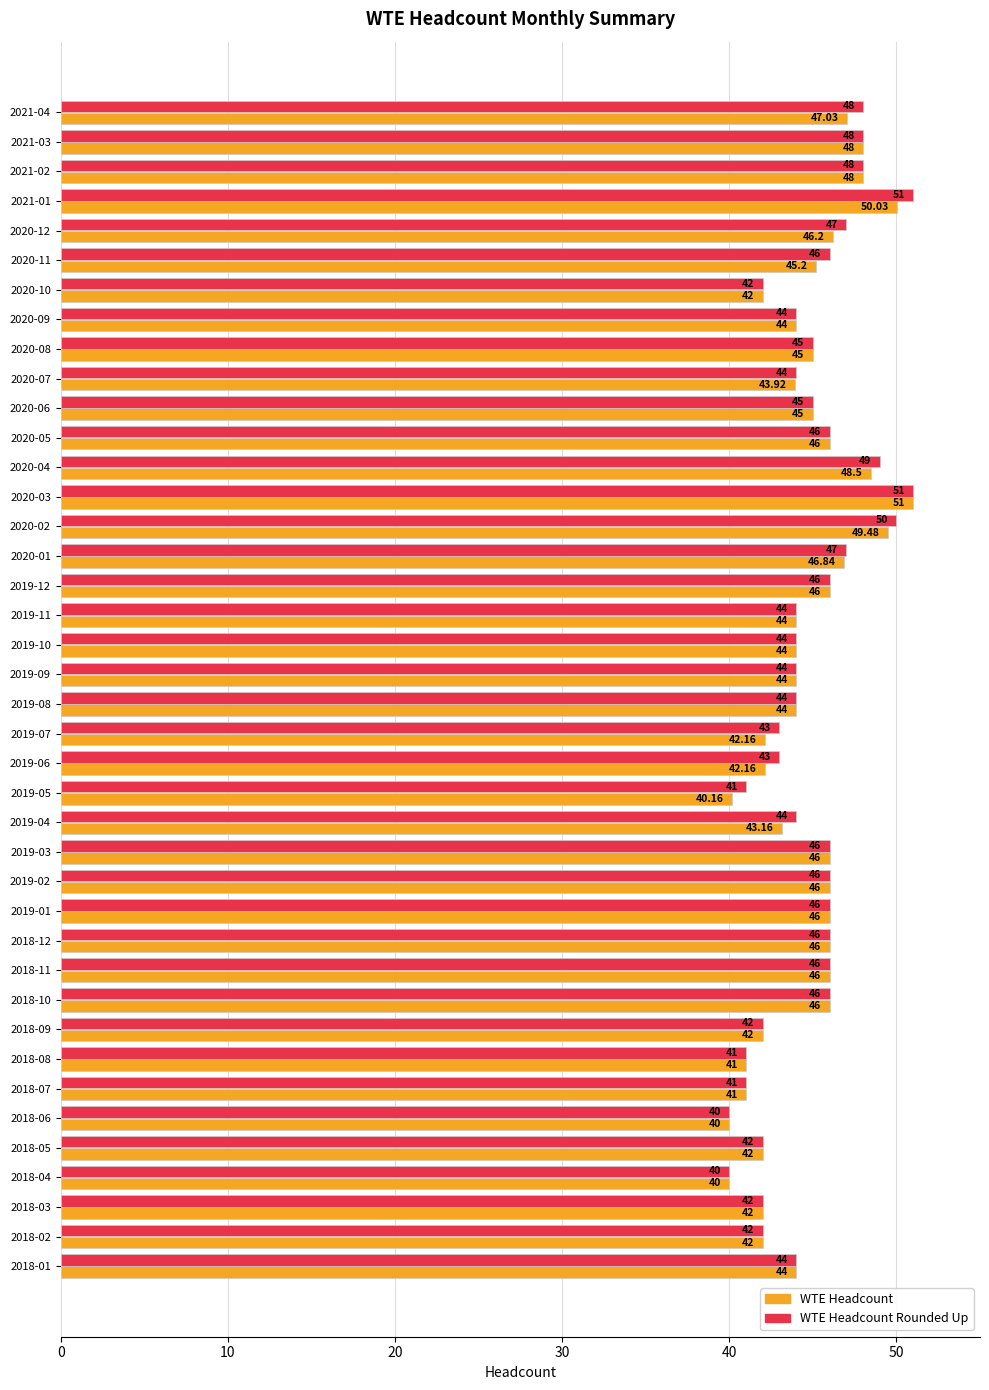

What is the average value of the WTE Headcount Rounded Up series?

44.9